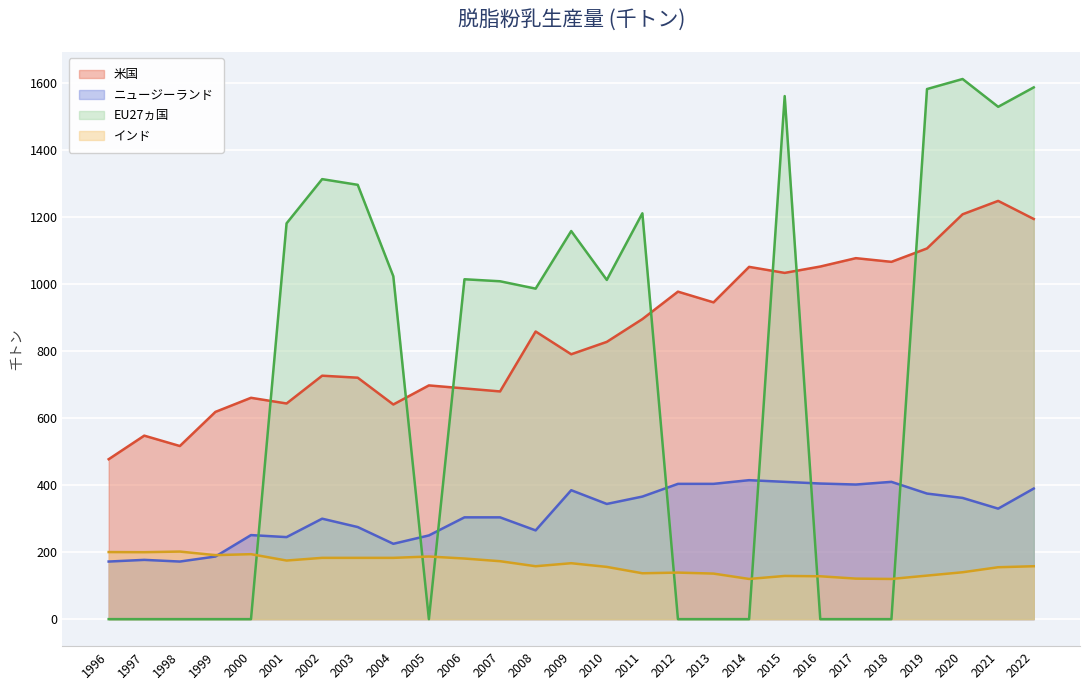

What is the difference between the highest and lowest values at 2009?

992.0